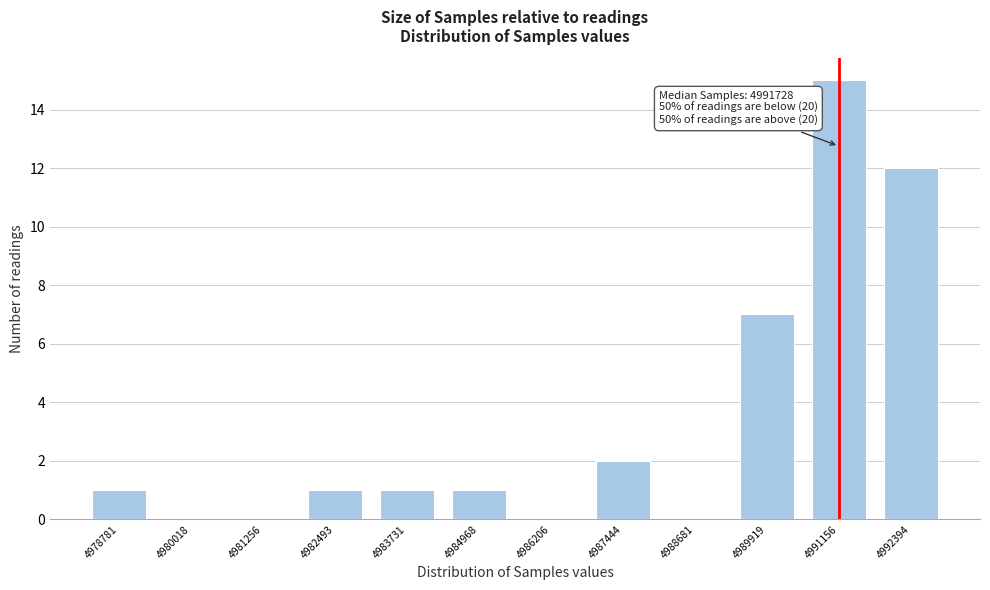

Reading left to right, transcribe all the data shown in this chart.

4978781=1	4980018=0	4981256=0	4982493=1	4983731=1	4984968=1	4986206=0	4987444=2	4988681=0	4989919=7	4991156=15	4992394=12